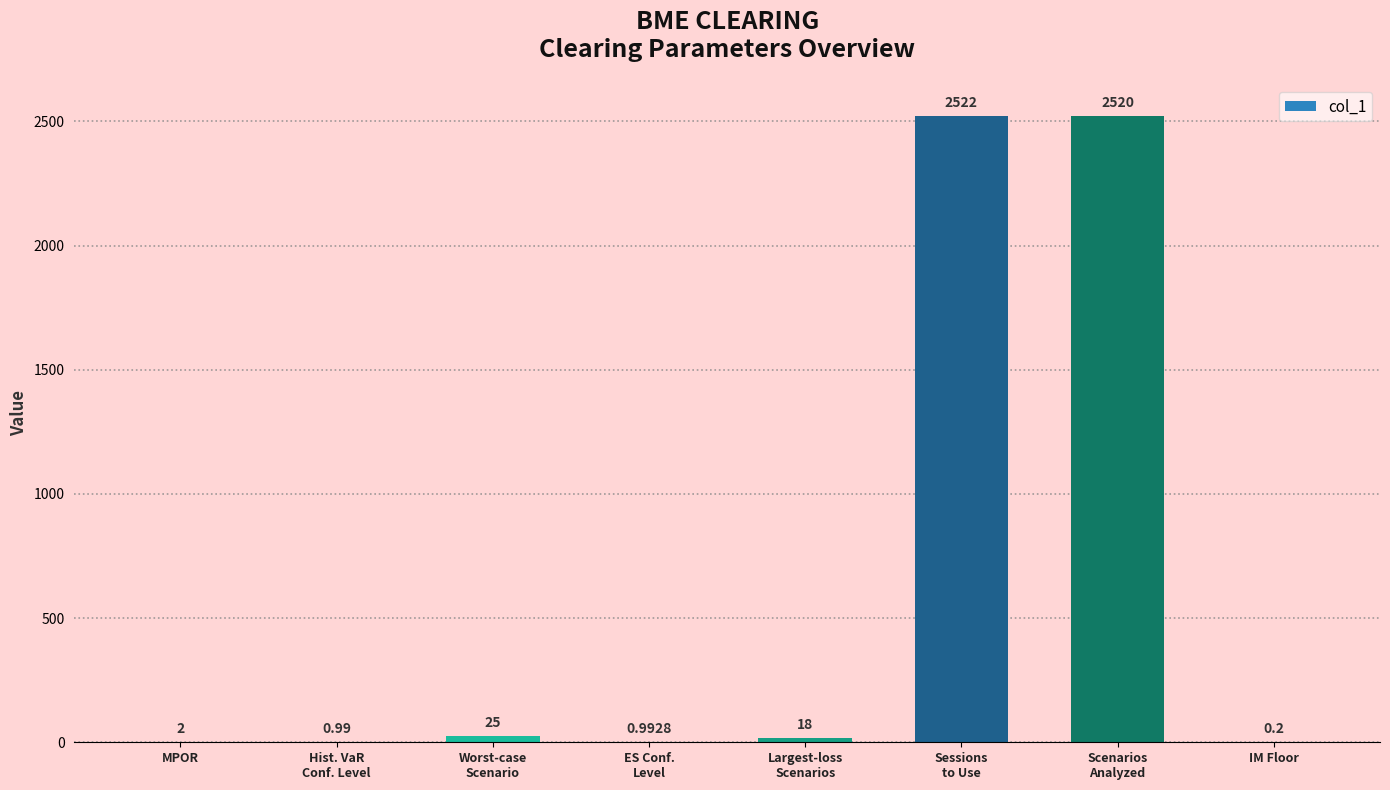

Are the bars horizontal?

No